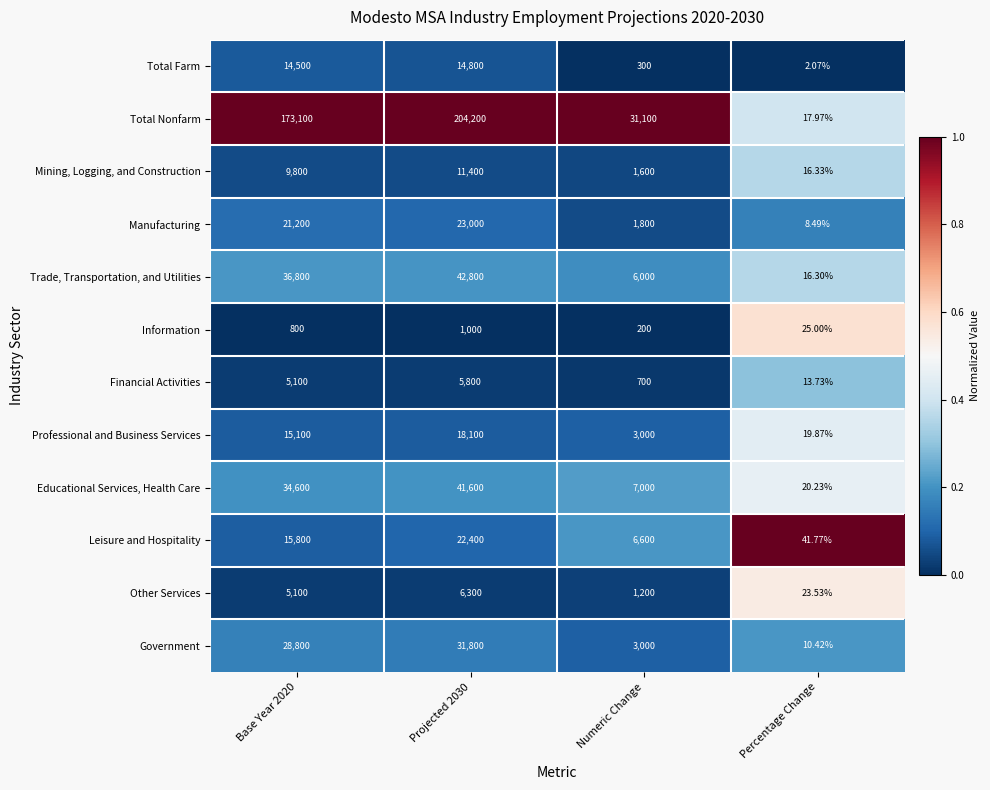

Is the value of Manufacturing at Numeric Change greater than the value of Educational Services, Health Care at Projected 2030?

No